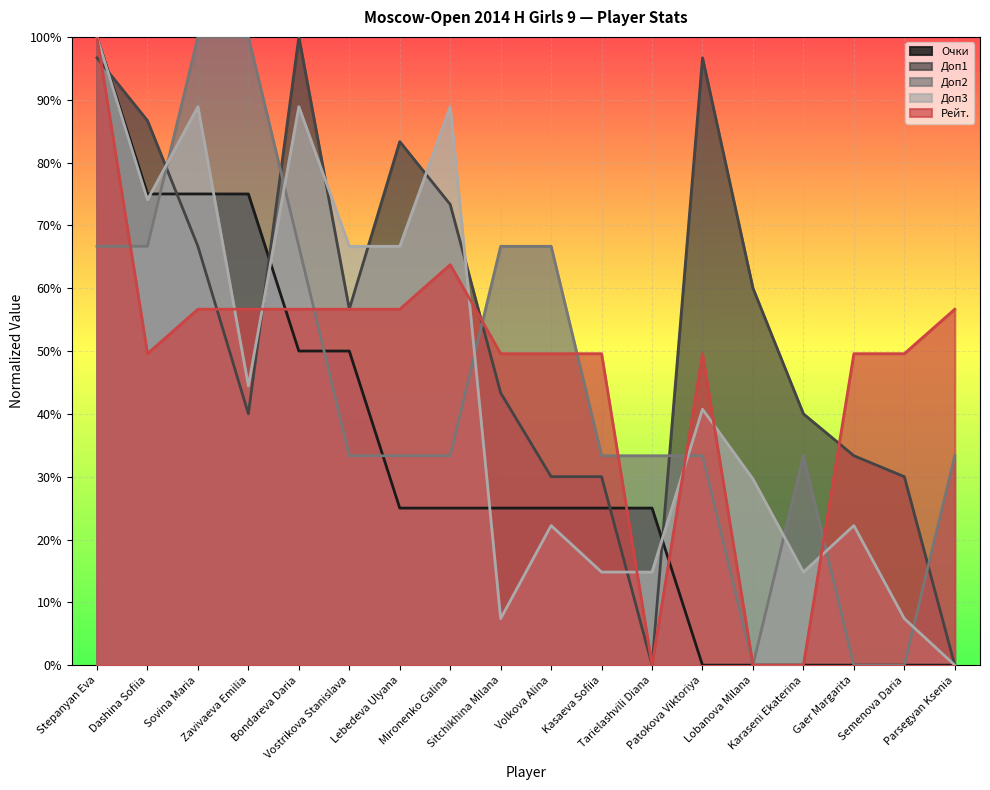

What is the sum of all Доп2 values?

8.0